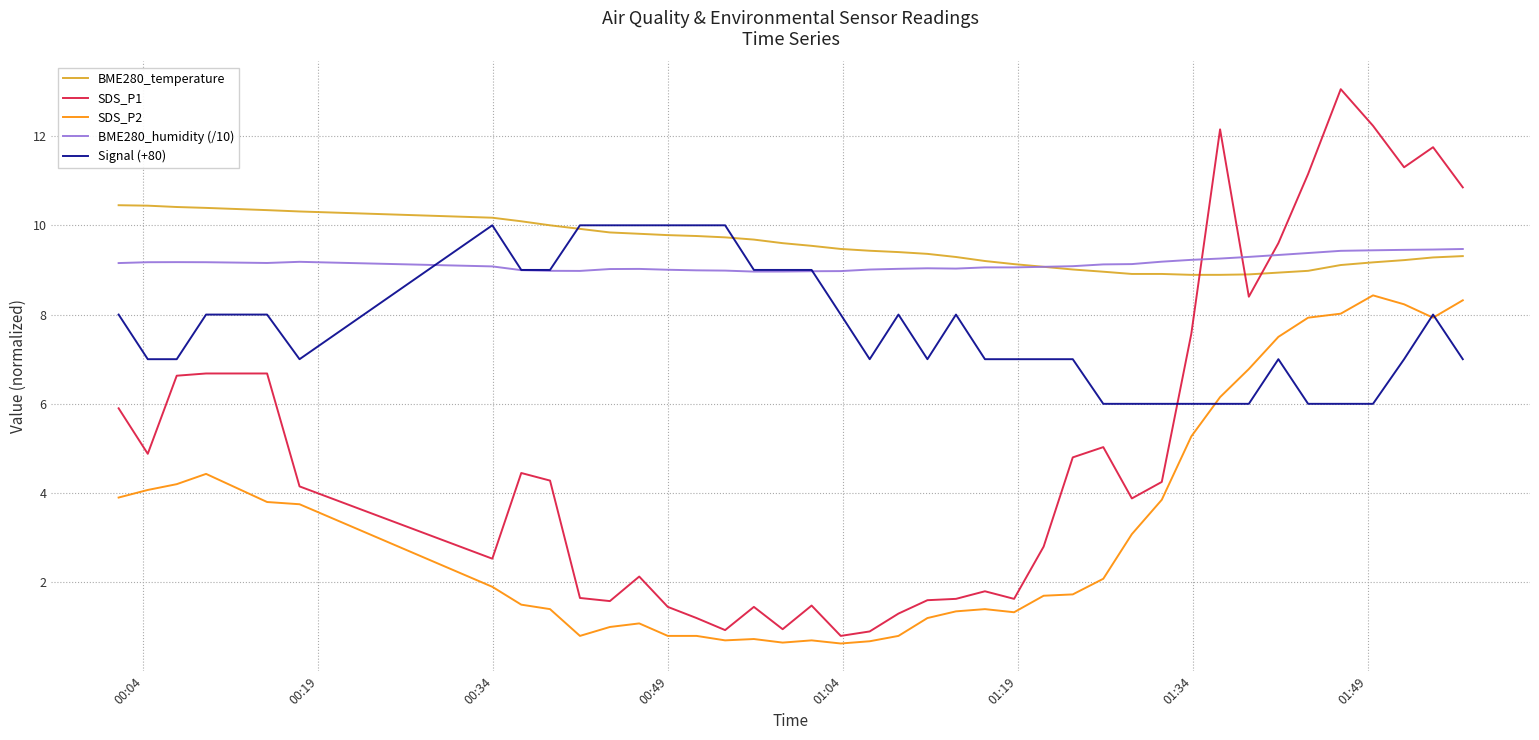

What is the highest value of the Signal (+80) series?

10.0